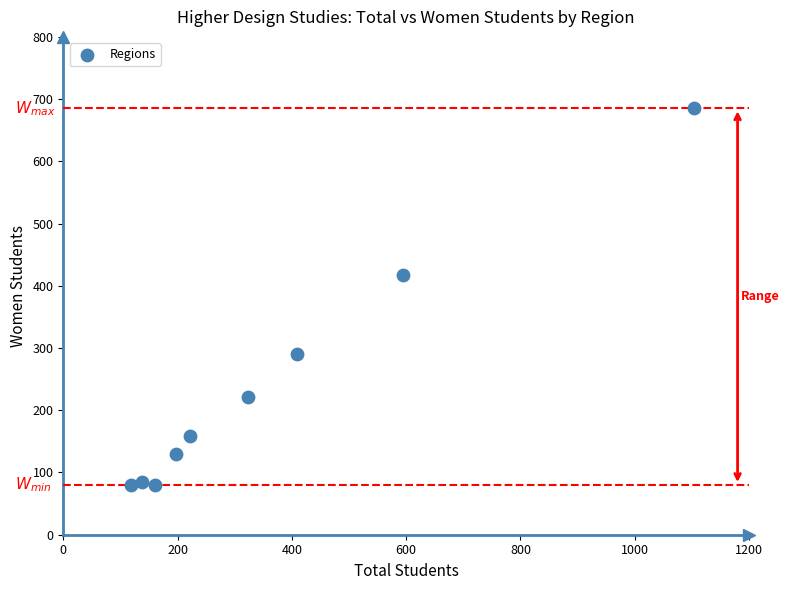

What is the average Y value?

239